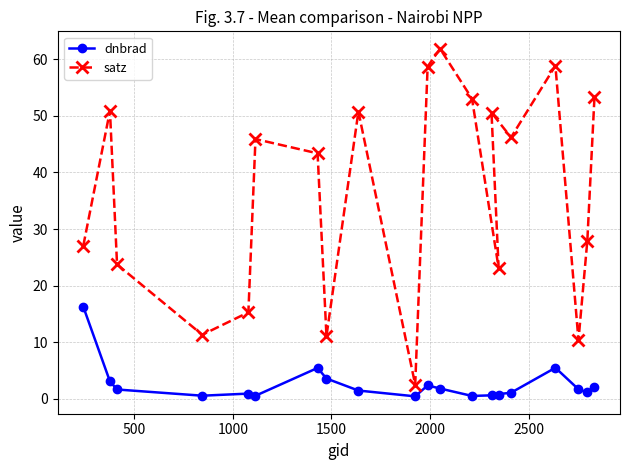

What is the value of the dnbrad point at the 2nd from the left?

3.1